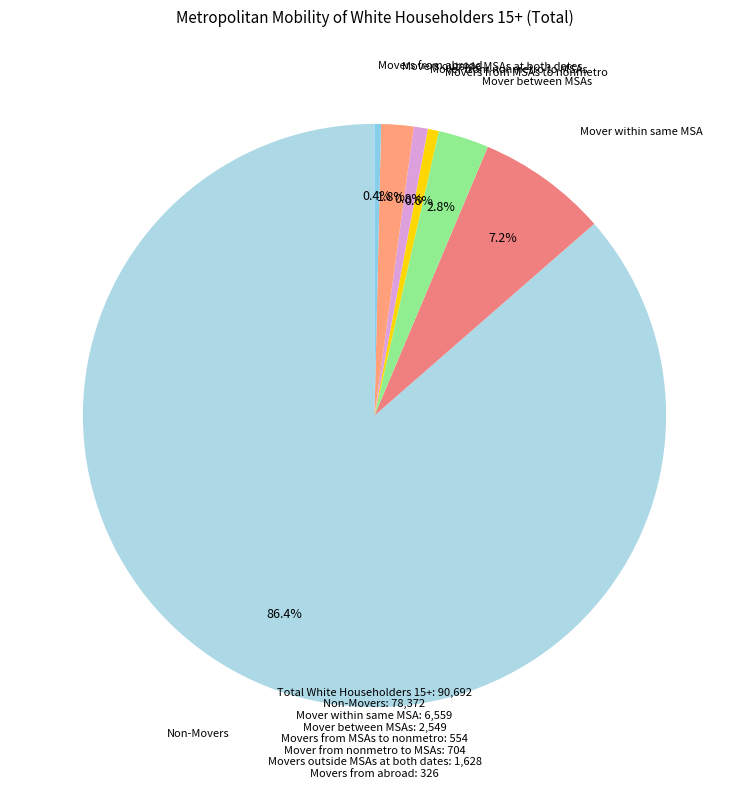

Which has a higher value, Mover between MSAs or Mover from nonmetro to MSAs?

Mover between MSAs